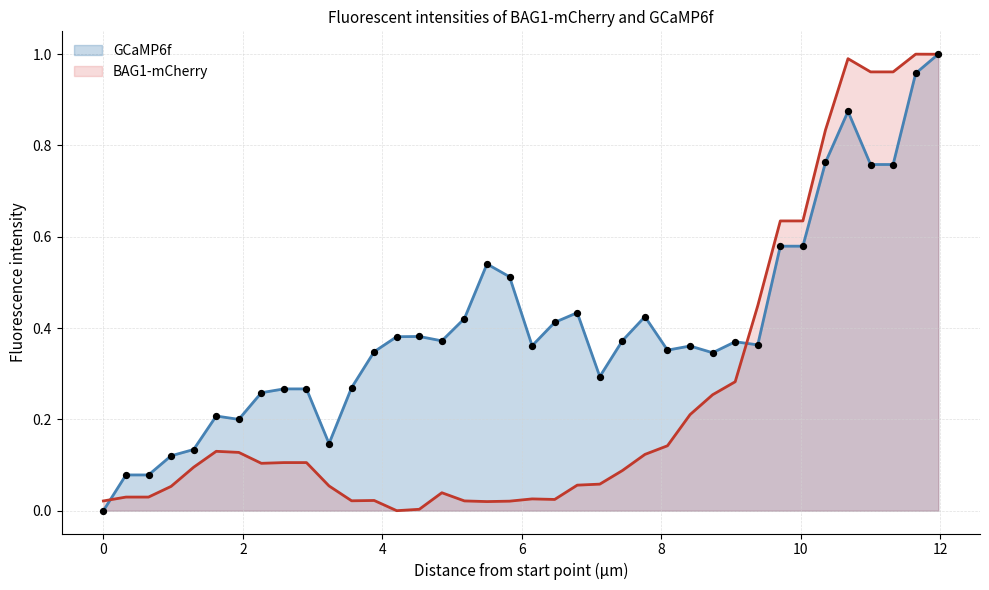

Which series reaches the maximum Y coordinate?

GCaMP6f